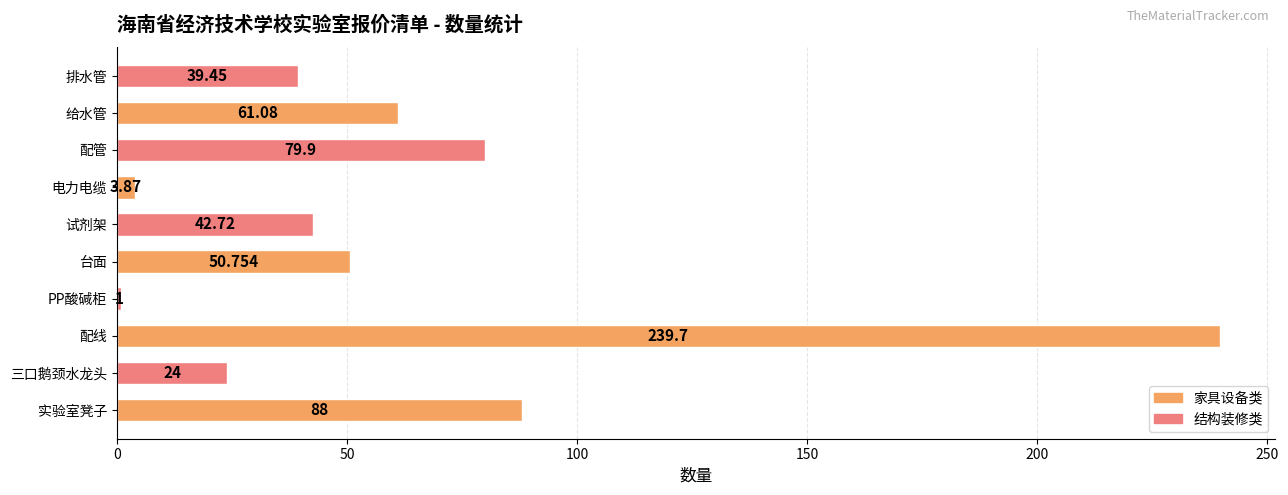

What is the average value?

63.0